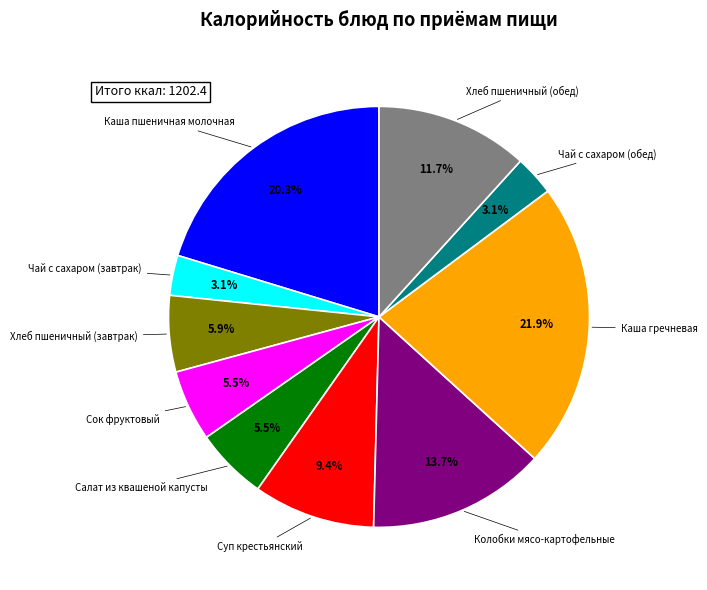

Which slice is the largest?

Каша гречневая